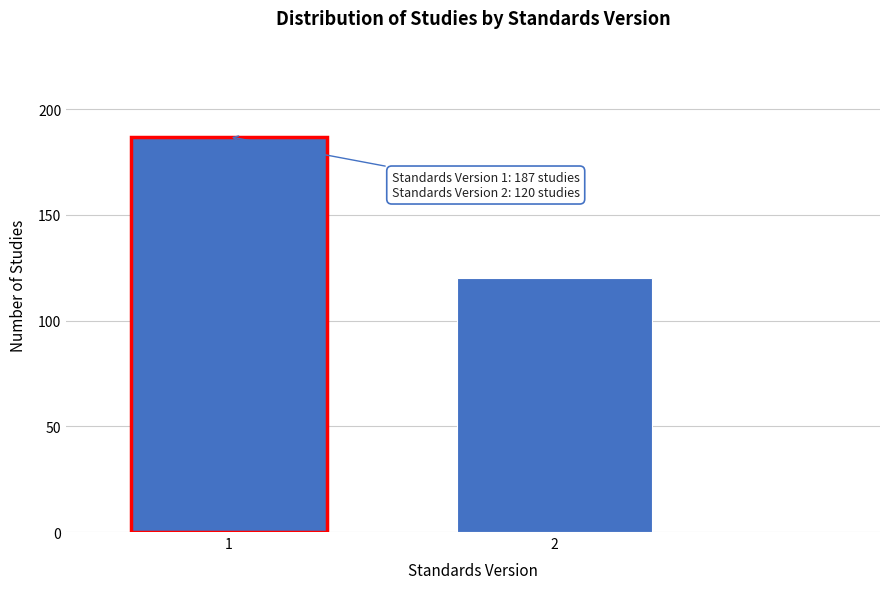

Reading left to right, what are all the values shown in this chart?

1=187	2=120